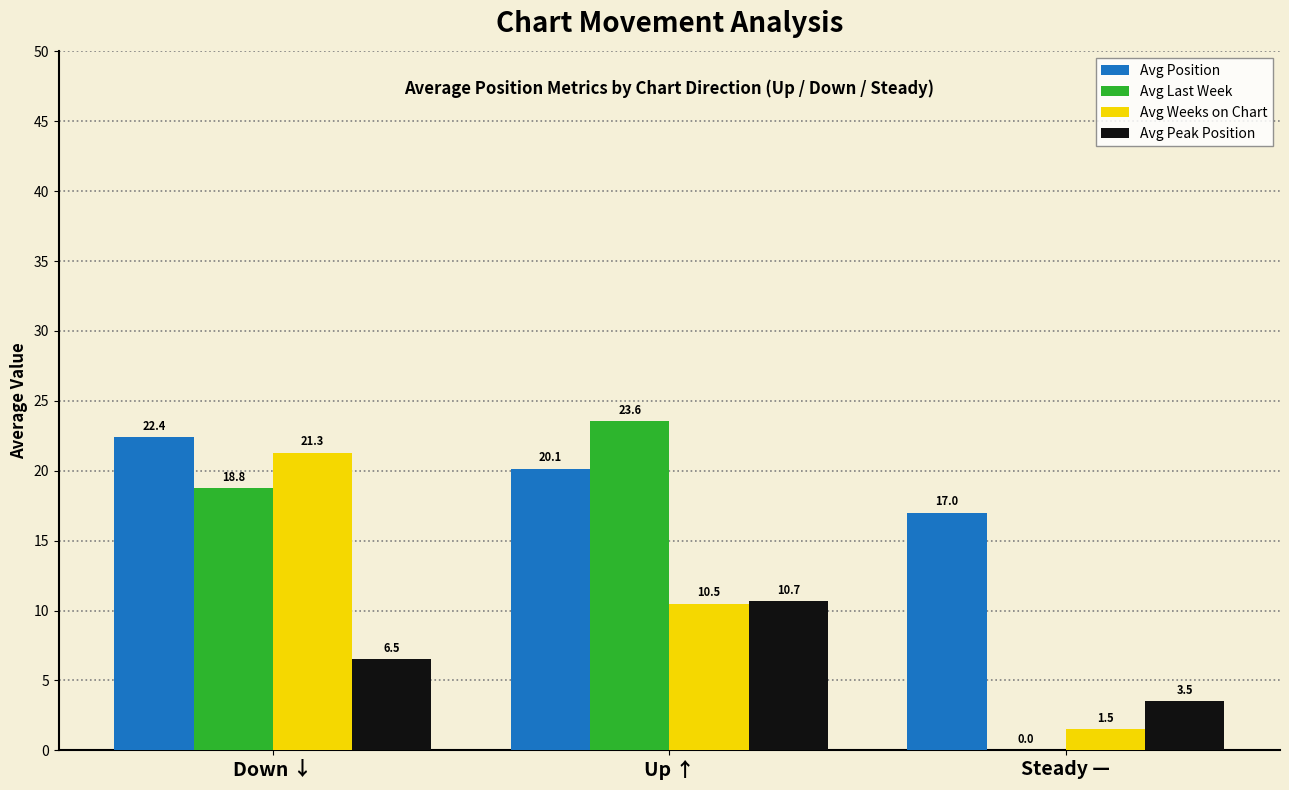

How many groups of bars are there?

3